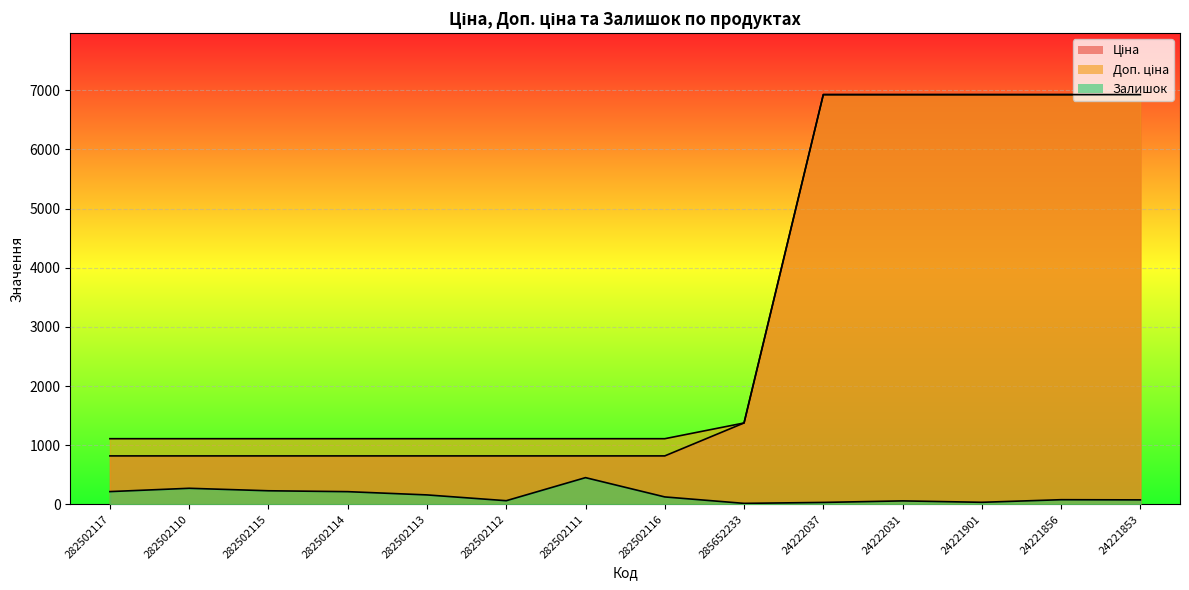

Reading left to right, transcribe all the data shown in this chart.

Ціна: 282502117=818.5	282502110=818.5	282502115=818.5	282502114=818.5	282502113=818.5	282502112=818.5	282502111=818.5	282502116=818.5	285652233=1375.4	24222037=6925.7	24222031=6925.7	24221901=6925.7	24221856=6925.7	24221853=6925.7
Доп. ціна: 282502117=1109.2	282502110=1109.2	282502115=1109.2	282502114=1109.2	282502113=1109.2	282502112=1109.2	282502111=1109.2	282502116=1109.2	285652233=1375.0	24222037=6925.7	24222031=6925.7	24221901=6925.7	24221856=6925.7	24221853=6925.7
Залишок: 282502117=215.0	282502110=271.0	282502115=229.0	282502114=214.0	282502113=159.0	282502112=61.0	282502111=451.0	282502116=125.0	285652233=16.0	24222037=32.0	24222031=58.0	24221901=34.0	24221856=78.0	24221853=75.0